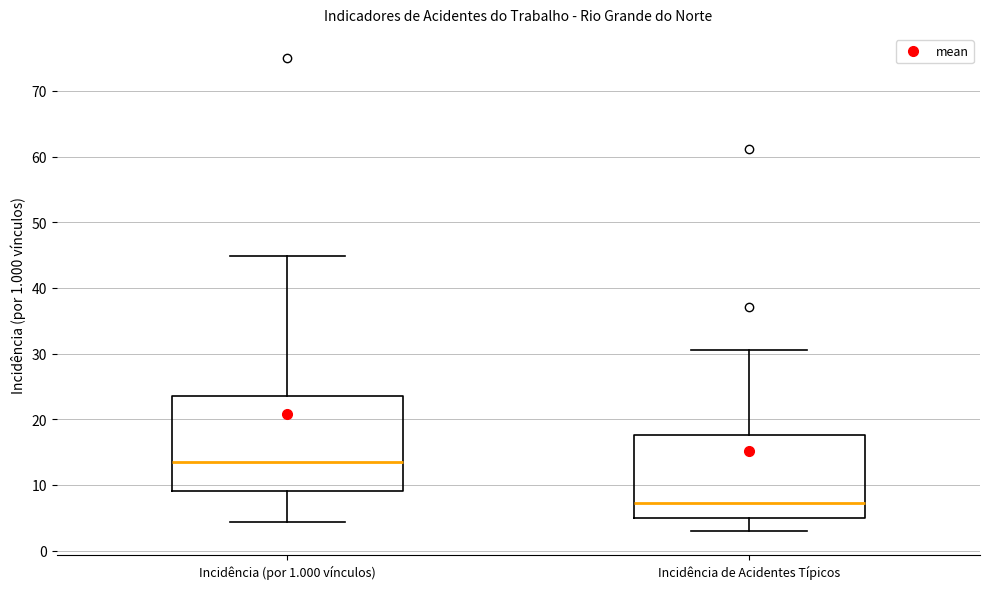

Reading left to right, transcribe this box plot: for each box, give where its median line is, the range the box spans, and where its two whiskers end, as read against the y-axis. The values are not printed on the chart, so give them approximately, as read against the axis.

Incidência (por 1.000 vínculos): median 14, box 9 to 24, whiskers 4 to 45
Incidência de Acidentes Típicos: median 7, box 5 to 18, whiskers 3 to 31